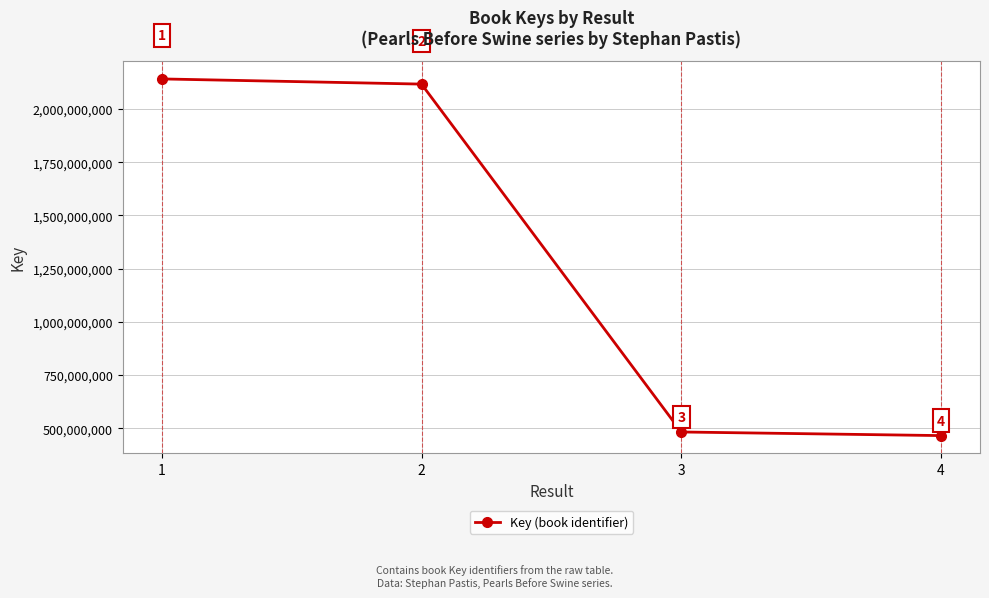

Count the number of data series in this chart.

1